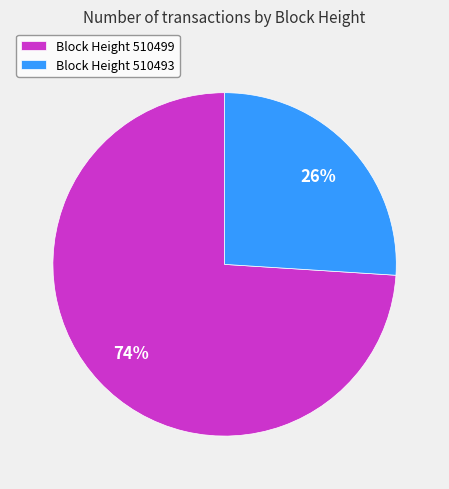

Between Block Height 510499 and Block Height 510493, which is larger?

Block Height 510499